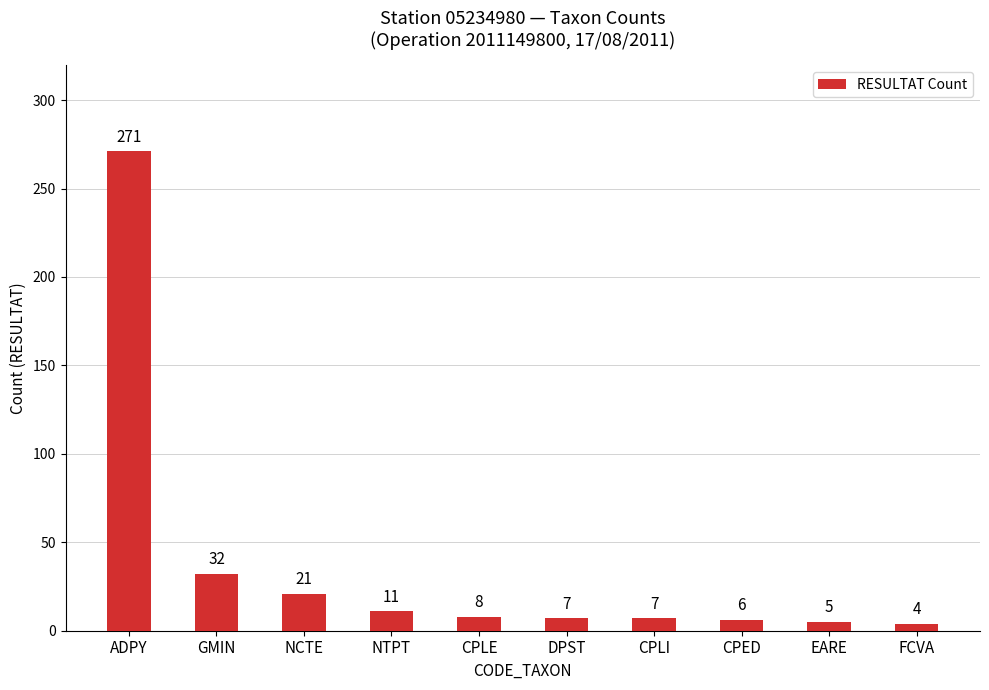

The value at NTPT is 11. True or false?

True